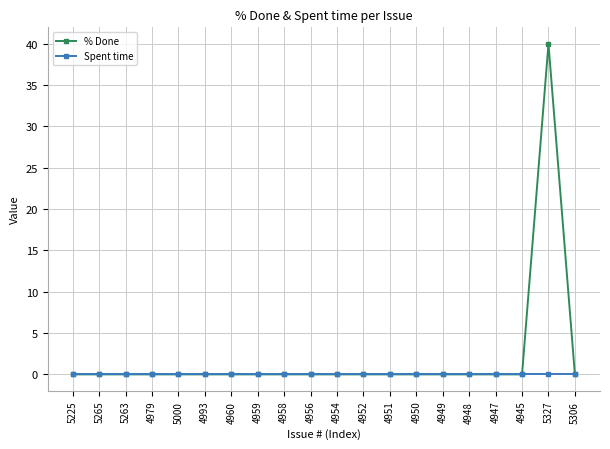

Is it true that % Done equals 0 at 4954?

True